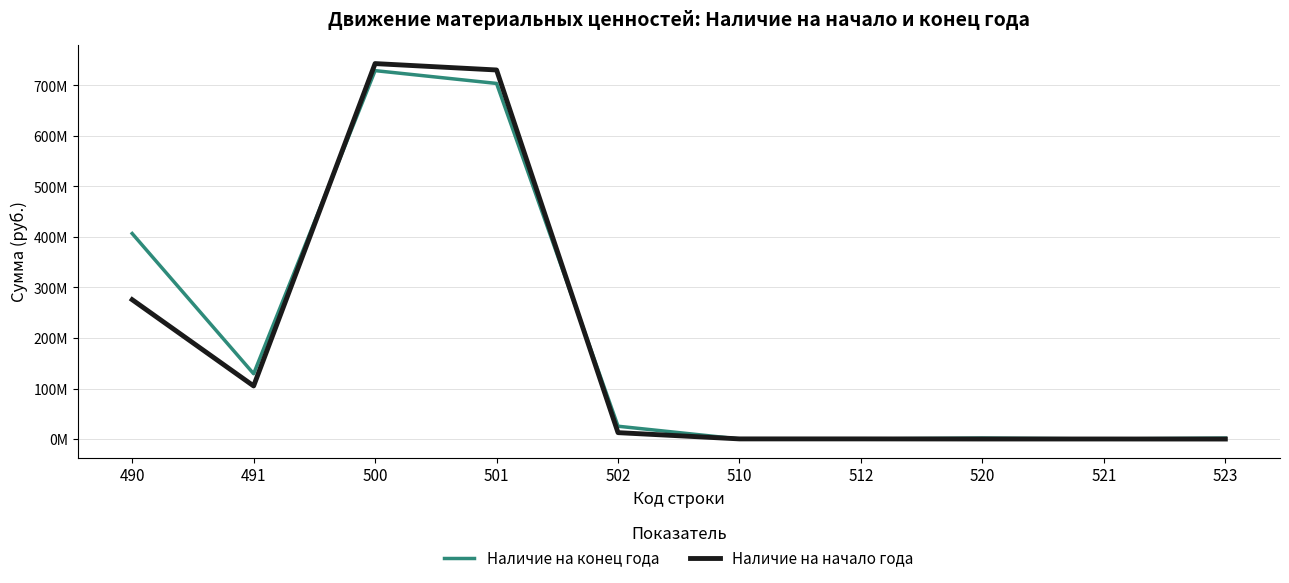

Read the Наличие на конец года value at 490.

406853702.5